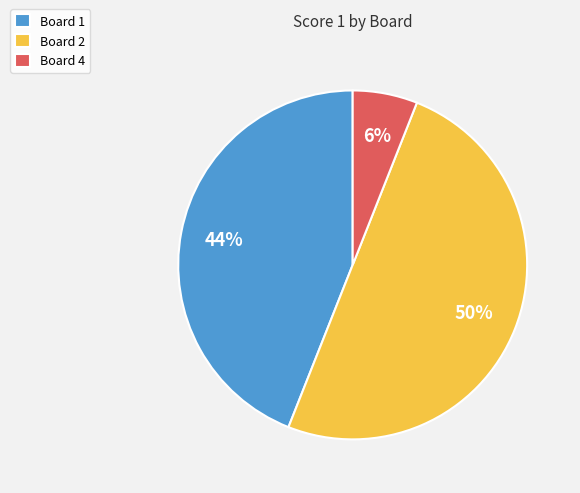

How many slices are in this pie chart?

3